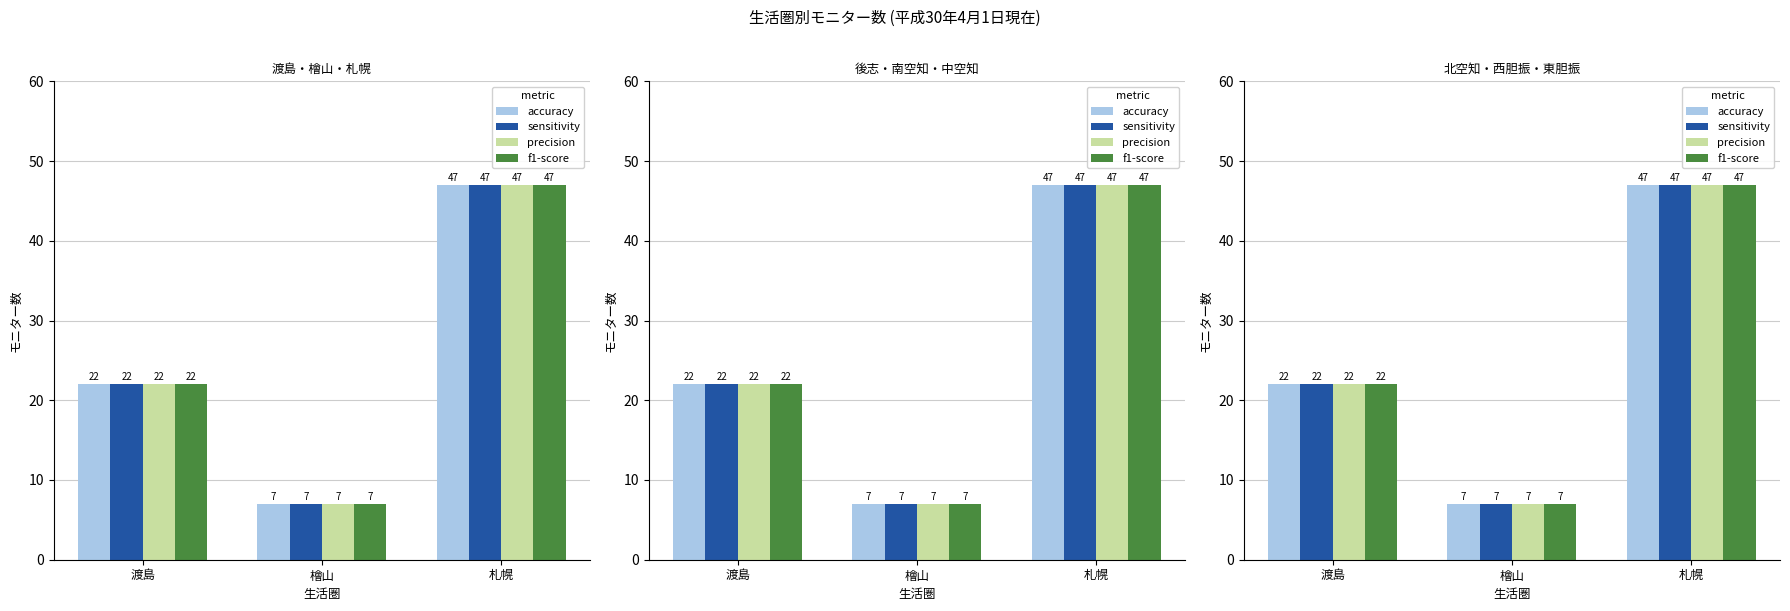

True or false: sensitivity has a value of 7 at 檜山.

True